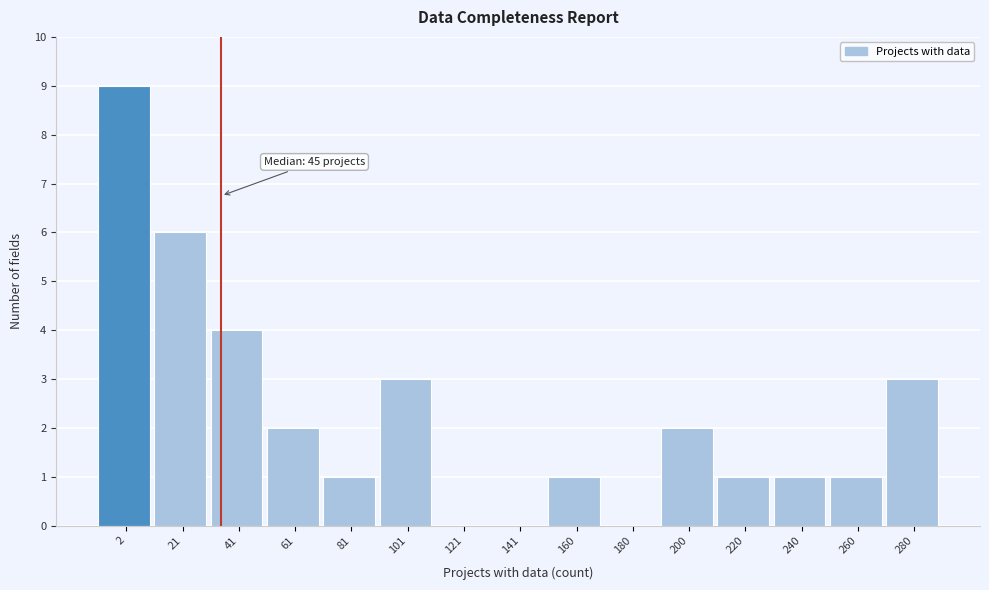

Reading right to left, what are all the values shown in this chart?

280=3	260=1	240=1	220=1	200=2	180=0	160=1	141=0	121=0	101=3	81=1	61=2	41=4	21=6	2=9